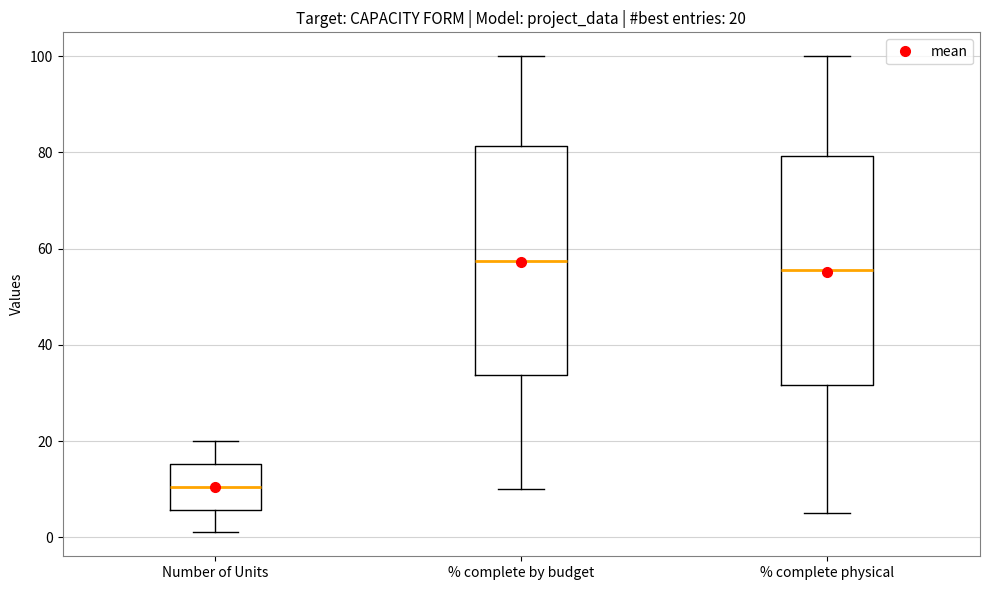

Which box has the highest median line?

% complete by budget